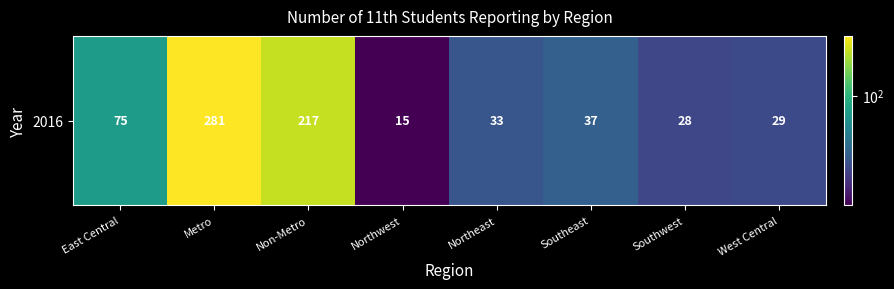

What is the change in value from Metro to West Central?

-252